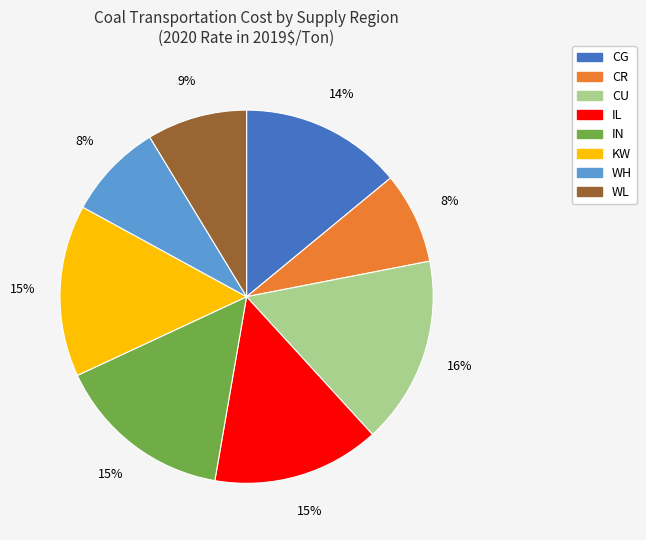

Is there any slice that represents more than half of the pie?

No